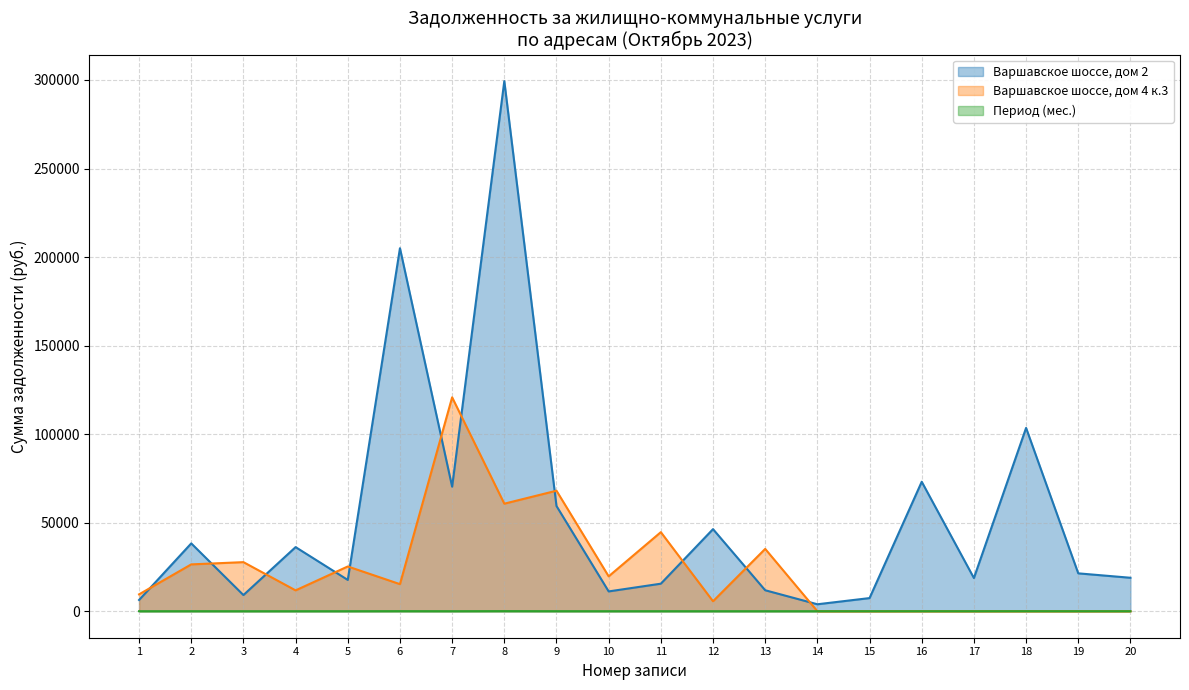

How many data points does each series have?

20